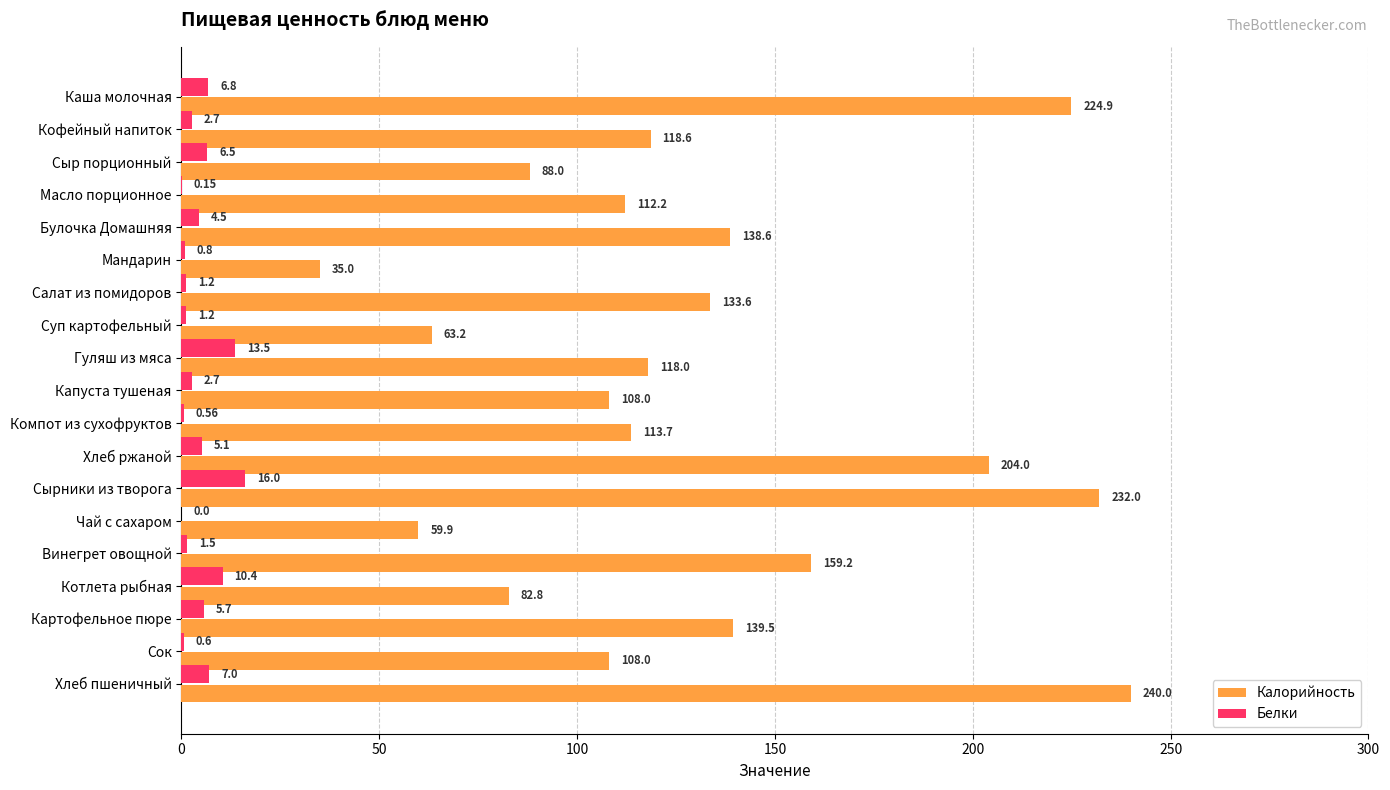

Which series has the largest total across all categories?

Калорийность